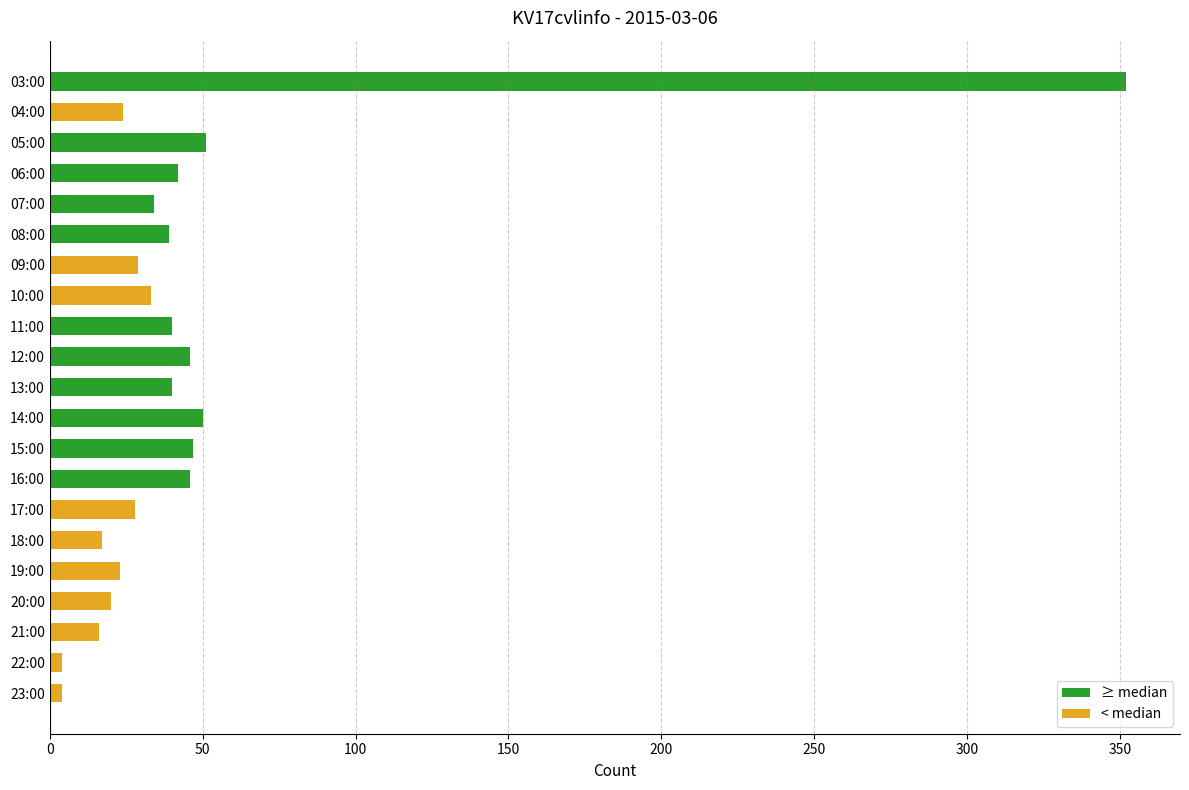

What is the maximum value shown in the chart?

352